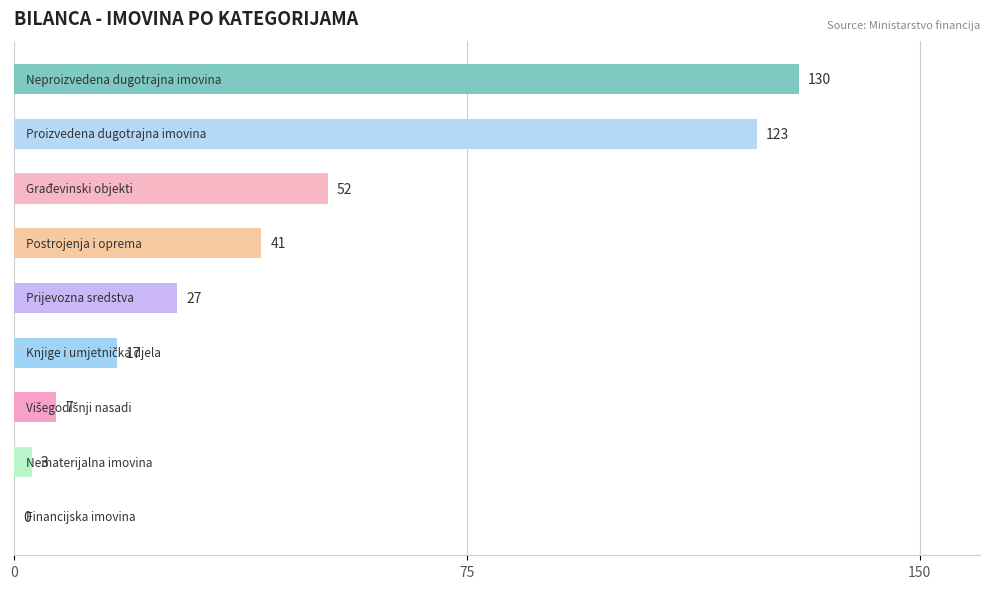

What is the sum of all values?

400